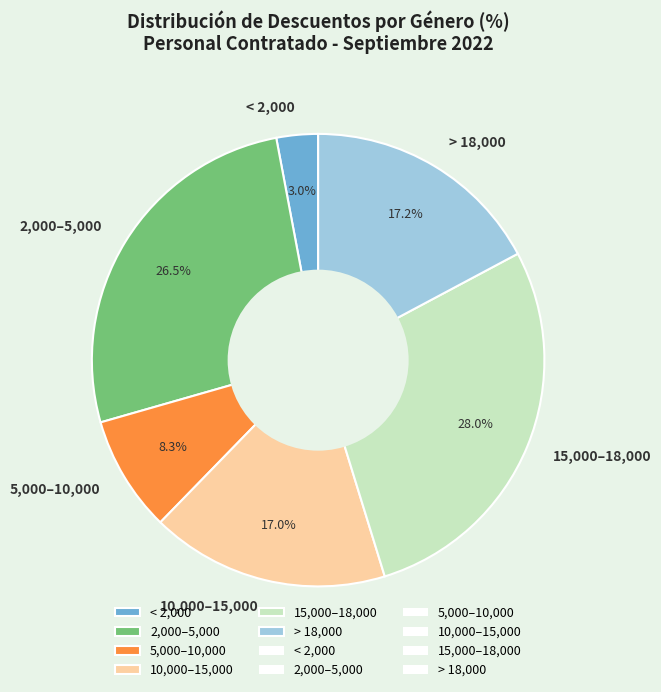

Count the number of slices in the pie.

6